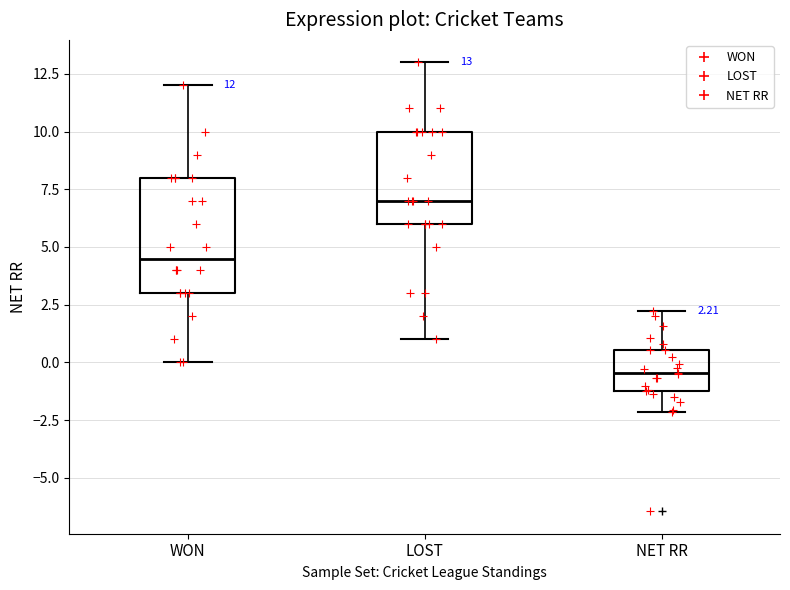

Which box's median line is the lowest?

NET RR